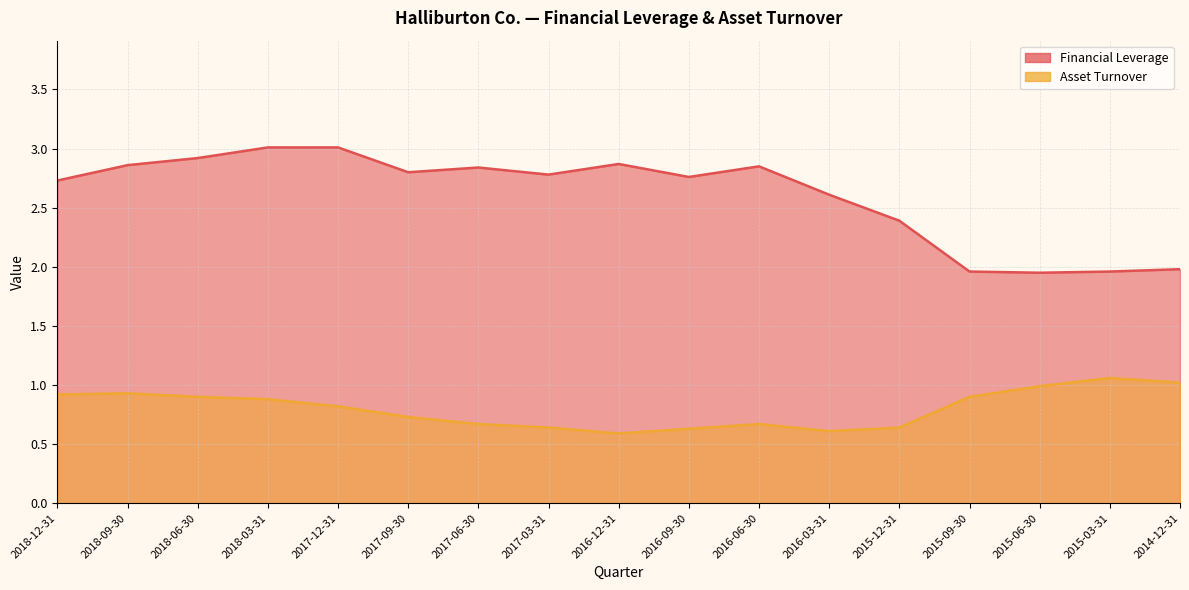

What is the spread (max minus min) of values at 2016-12-31?

2.3